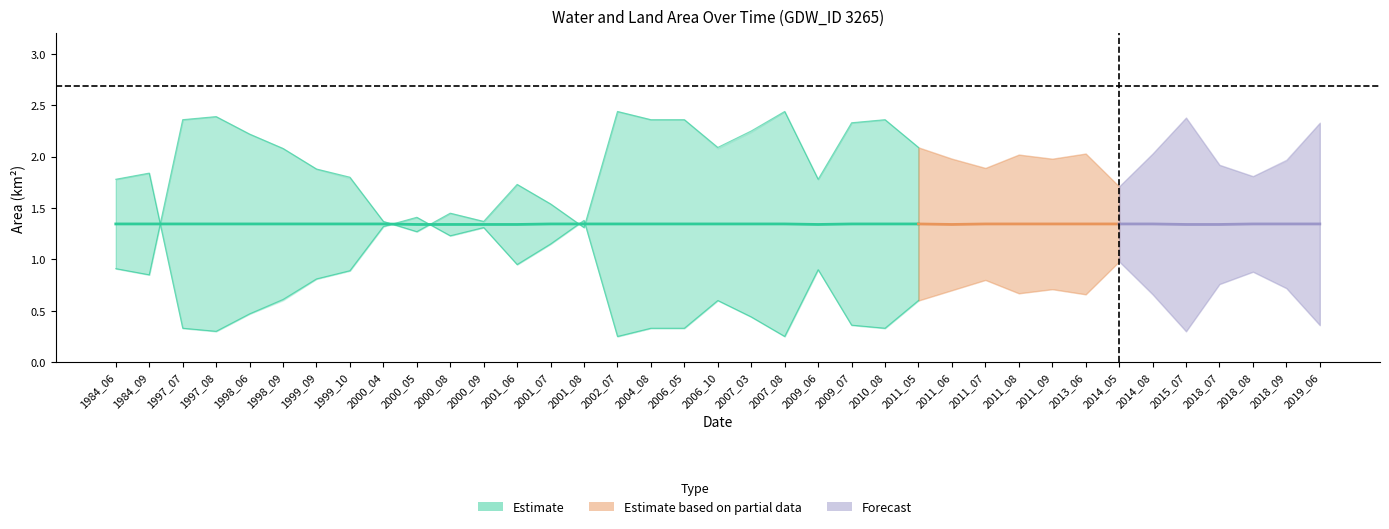

What is the value of the origlandArea point at the 4th from the left?

0.3